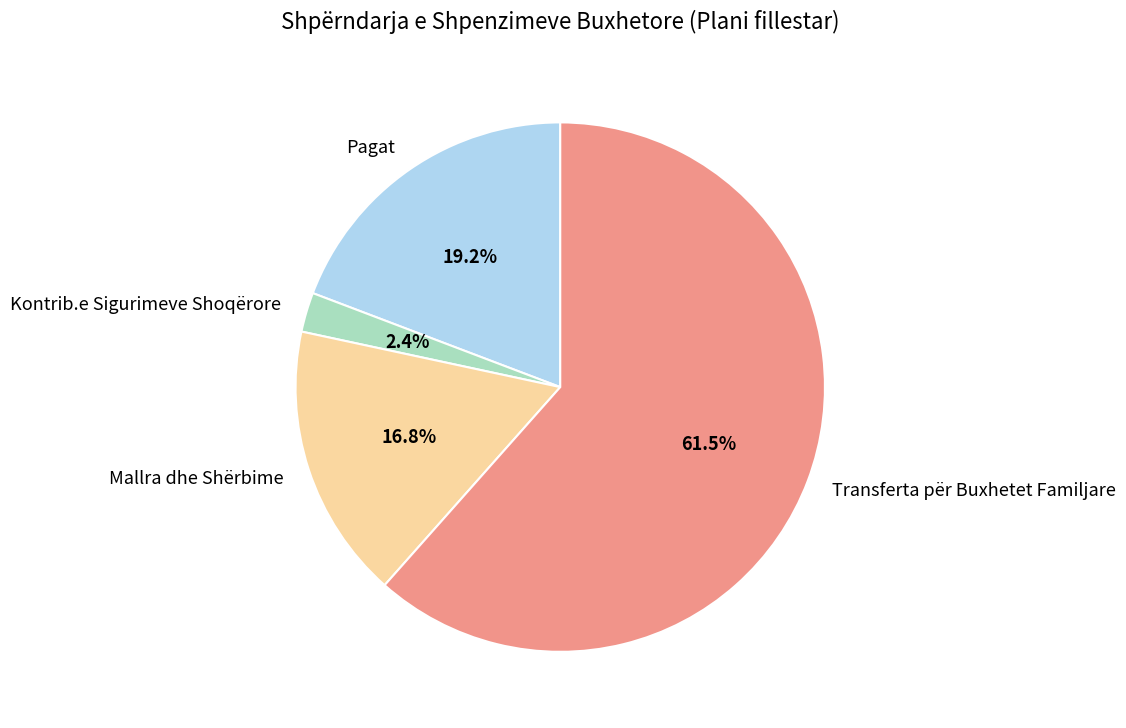

Count the number of slices in the pie.

4